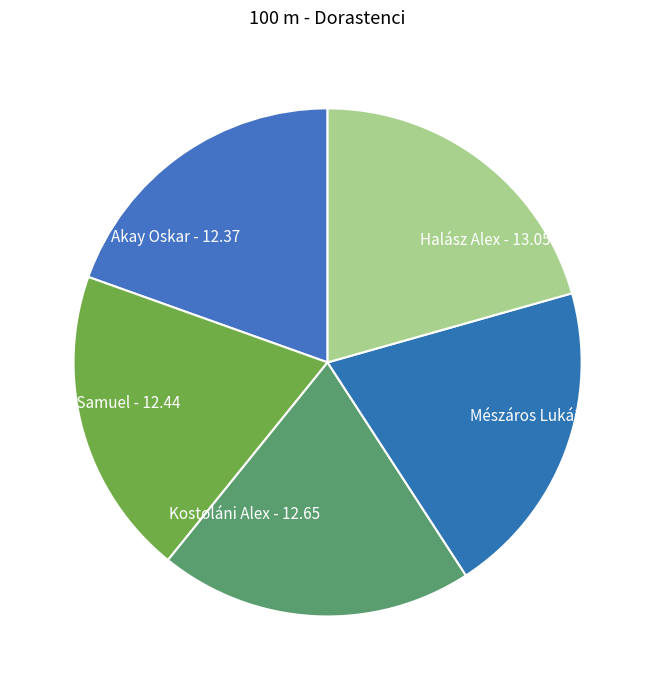

Is it true that Kostoláni Alex is 26% of the pie?

False